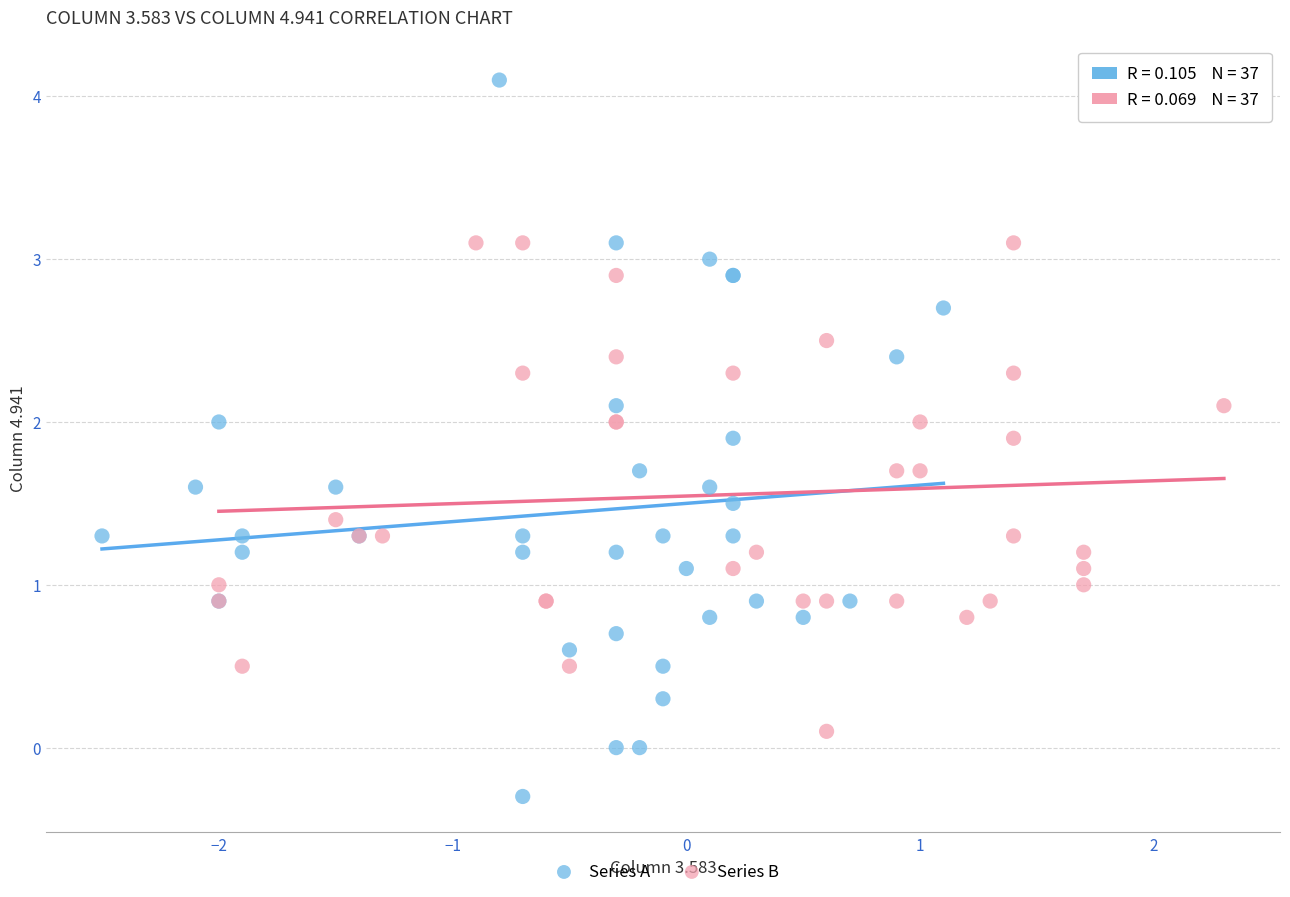

Which series has the widest spread of Y values?

Series A